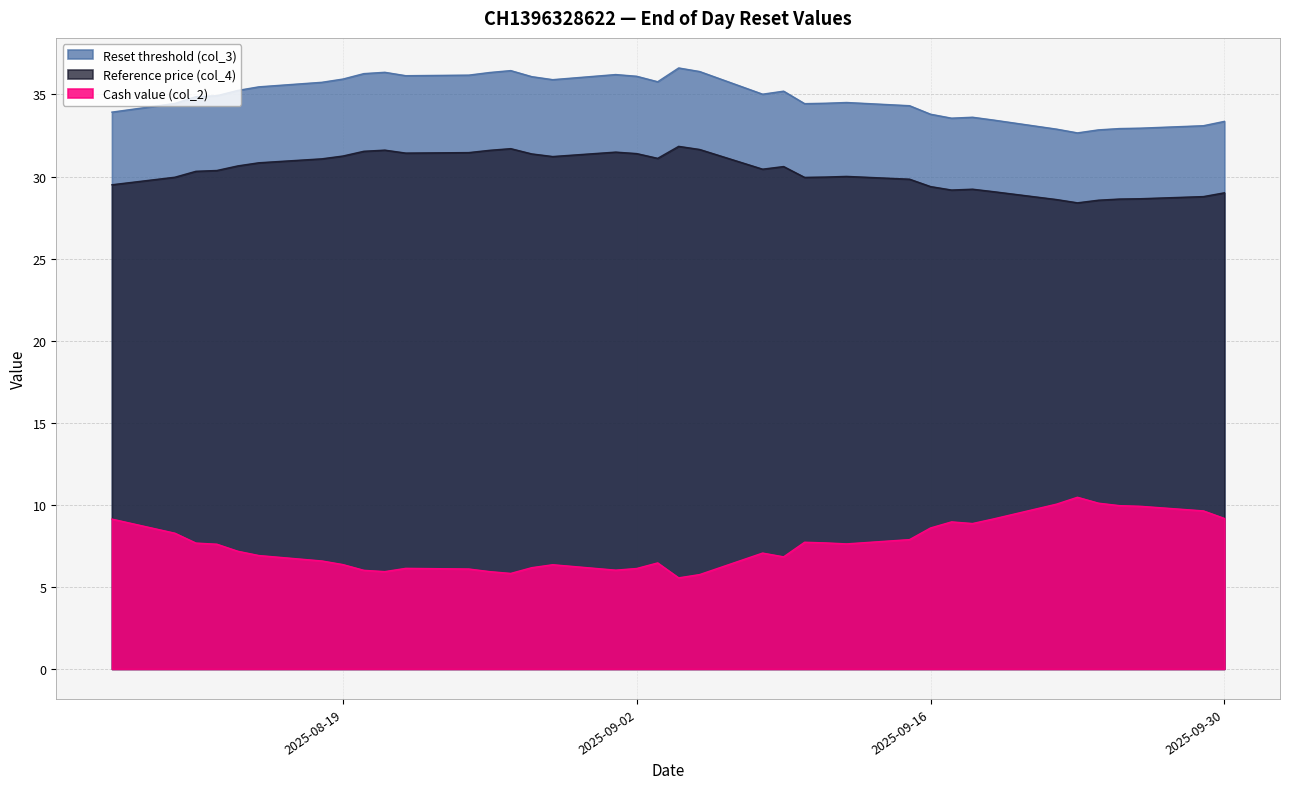

Rank the series by their average value, from lowest to highest.

Cash value (col_2), Reference price (col_4), Reset threshold (col_3)